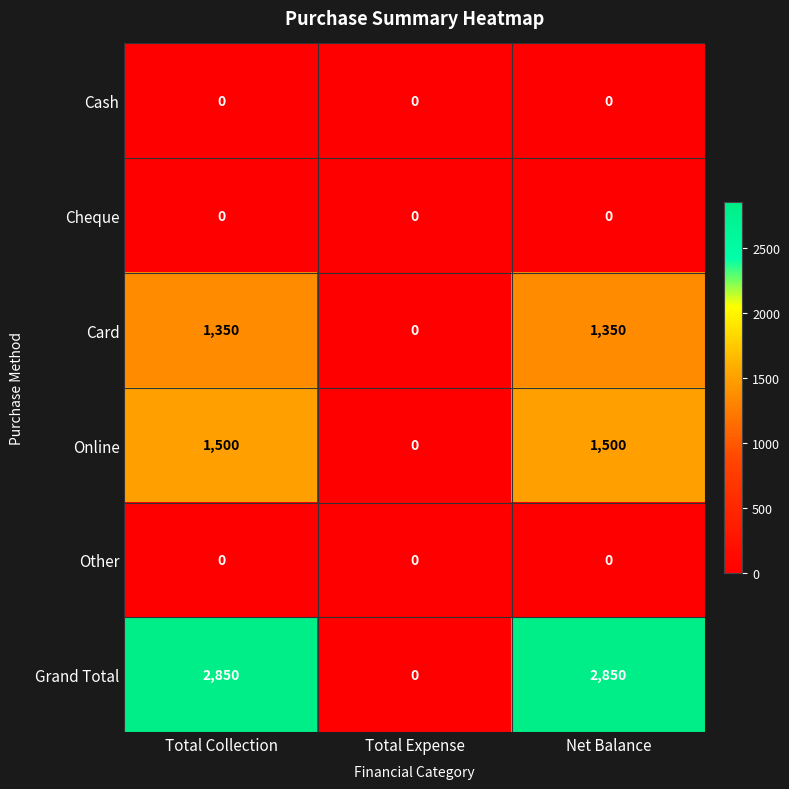

What is the total value across all series at Total Collection?

5700